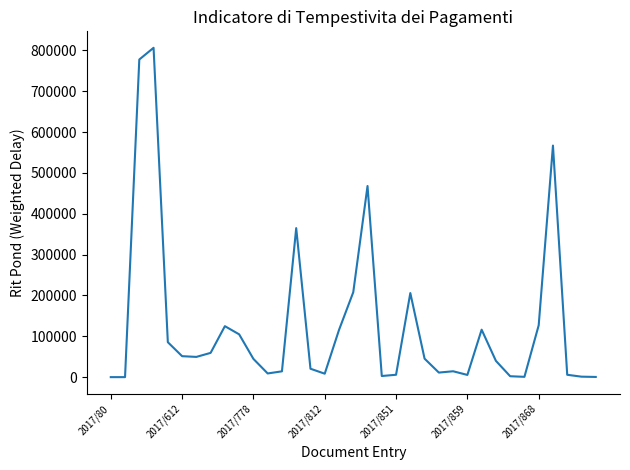

What is the maximum value shown in the chart?

806400.0